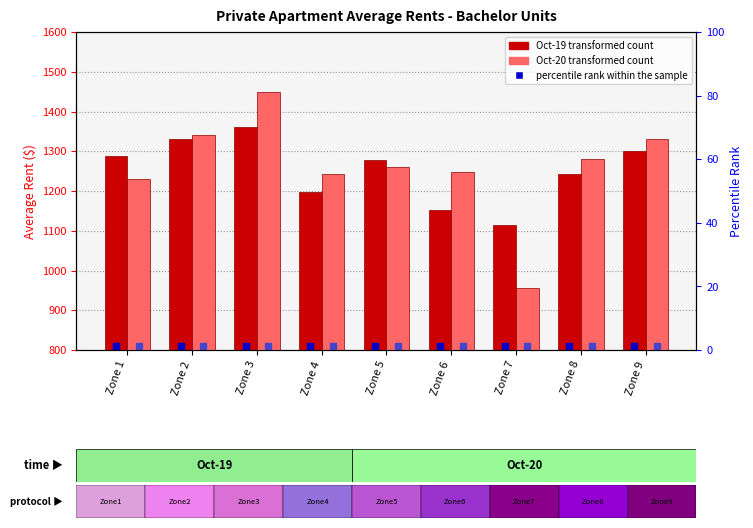

The value of Oct-20 transformed count at Zone 7 is 1615. True or false?

False